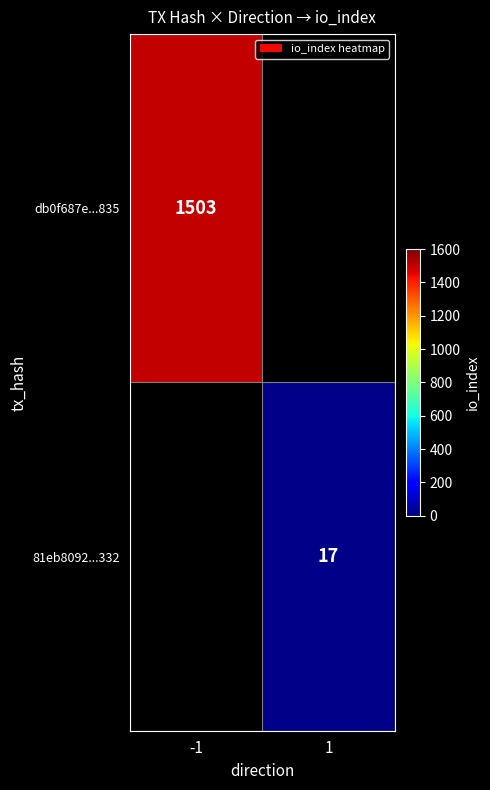

Which has a higher value, 1 or -1?

-1